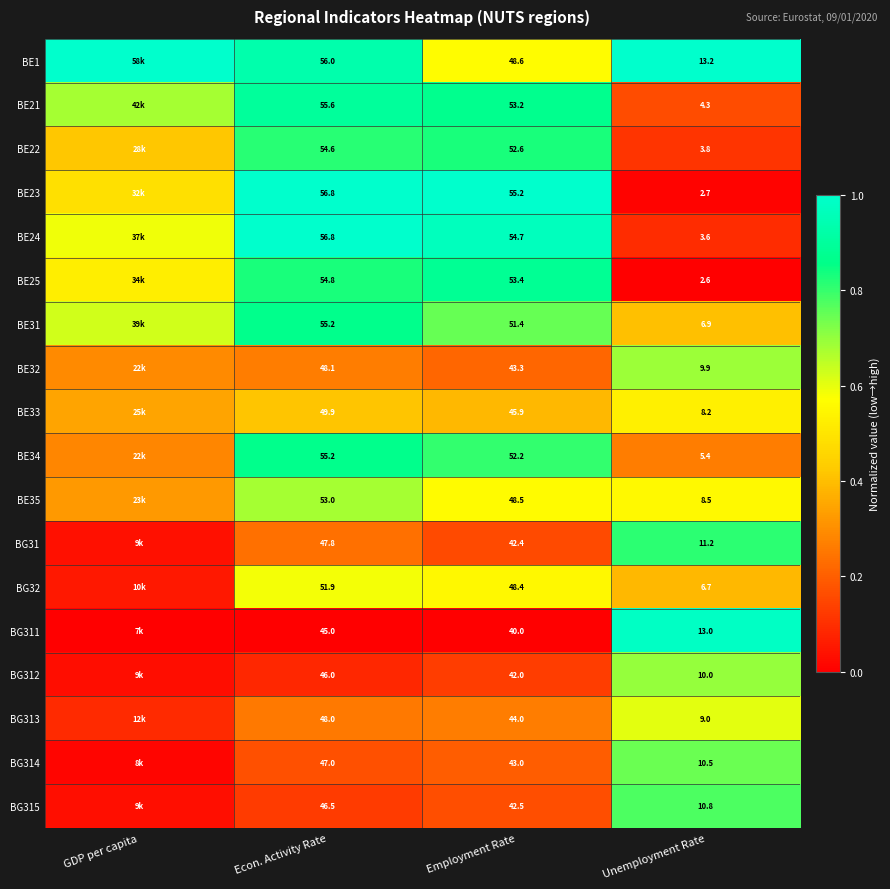

Is the value of BG314 at Employment Rate greater than the value of BG311 at Employment Rate?

Yes